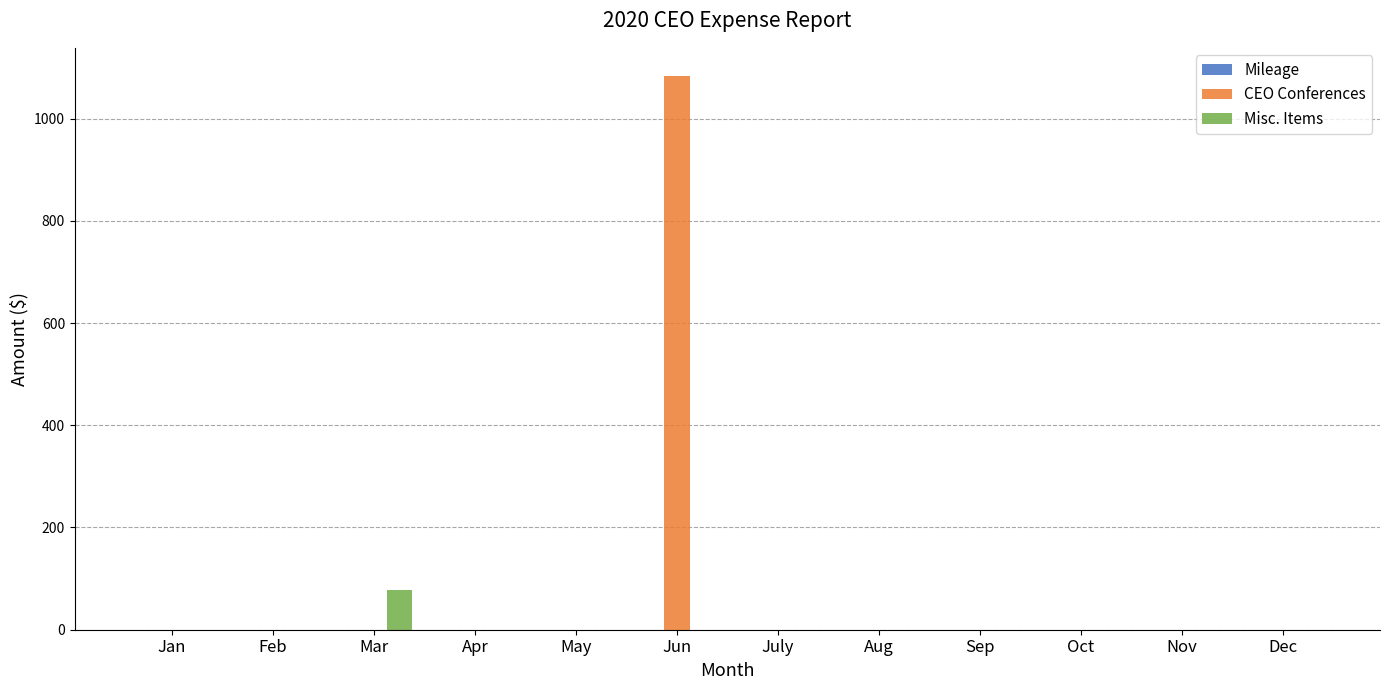

Which category has the highest value in the CEO Conferences series?

Jun